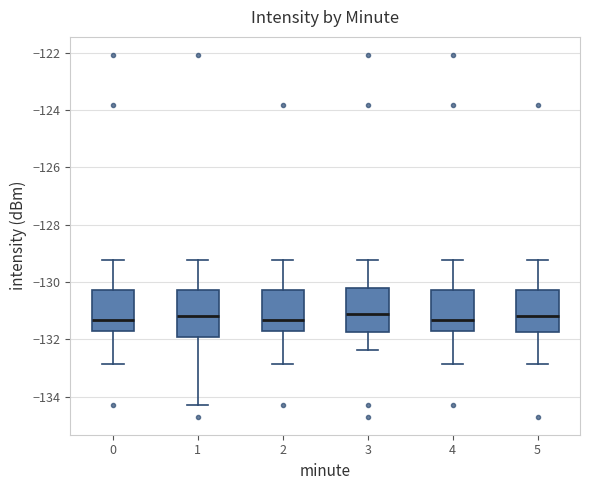

Reading left to right, transcribe this box plot: for each box, give where its median line is, the range the box spans, and where its two whiskers end, as read against the y-axis. The values are not printed on the chart, so give them approximately, as read against the axis.

0: median -131.4, box -131.8 to -130.2, whiskers -132.8 to -129.2
1: median -131.2, box -132.0 to -130.2, whiskers -134.2 to -129.2
2: median -131.4, box -131.8 to -130.2, whiskers -132.8 to -129.2
3: median -131.2, box -131.8 to -130.2, whiskers -132.4 to -129.2
4: median -131.4, box -131.8 to -130.2, whiskers -132.8 to -129.2
5: median -131.2, box -131.8 to -130.2, whiskers -132.8 to -129.2